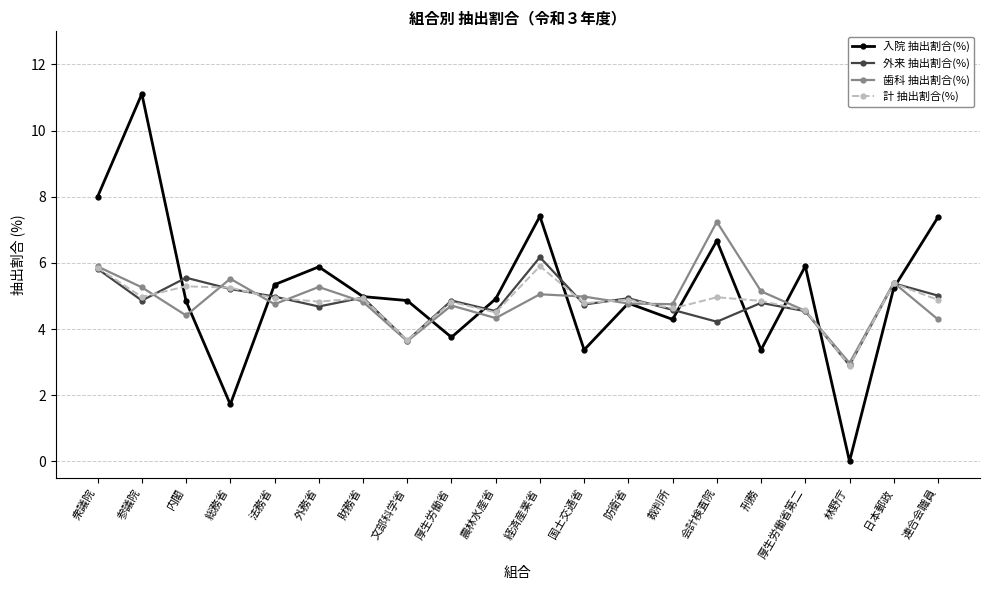

How many interior local valleys does the 歯科 抽出割合(%) series have?

6